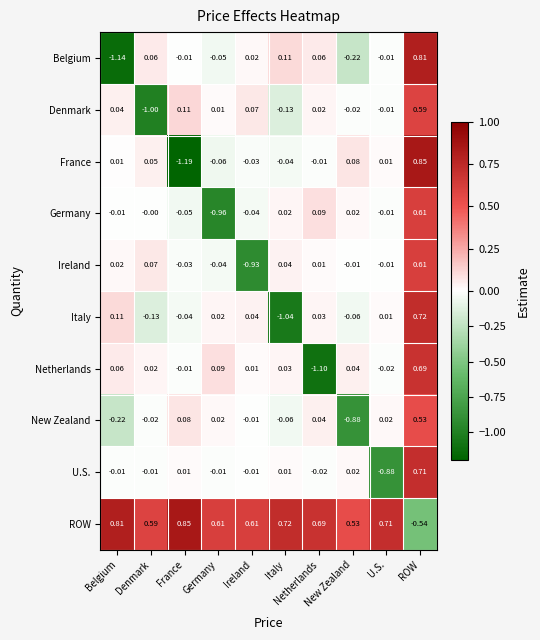

What is the difference between the highest and lowest values at France?

2.0